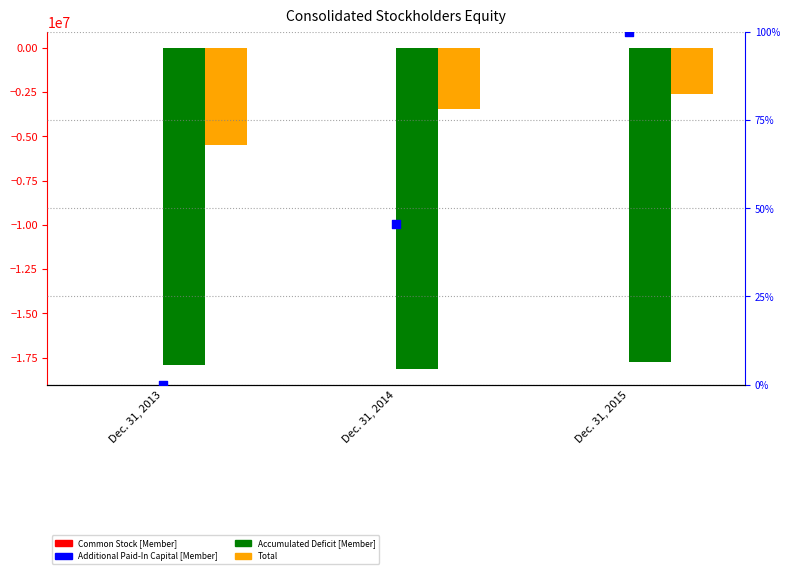

Which series reaches the minimum Y coordinate?

Accumulated Deficit [Member]